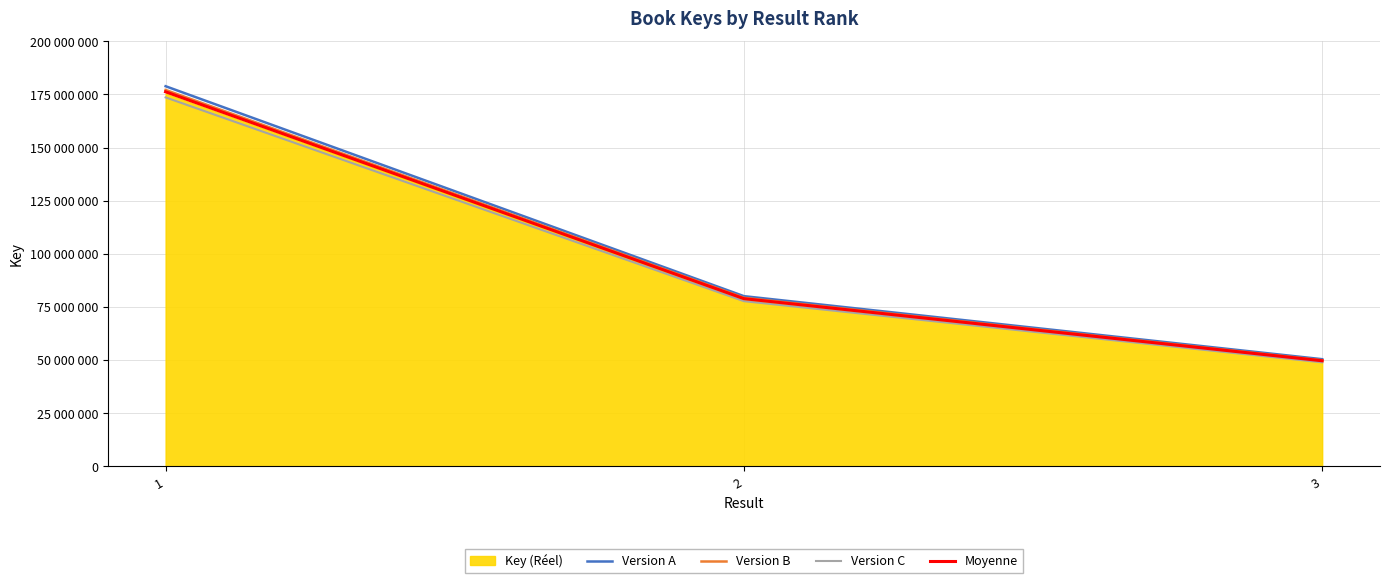

How many values in the Version C series exceed 77720564?

2